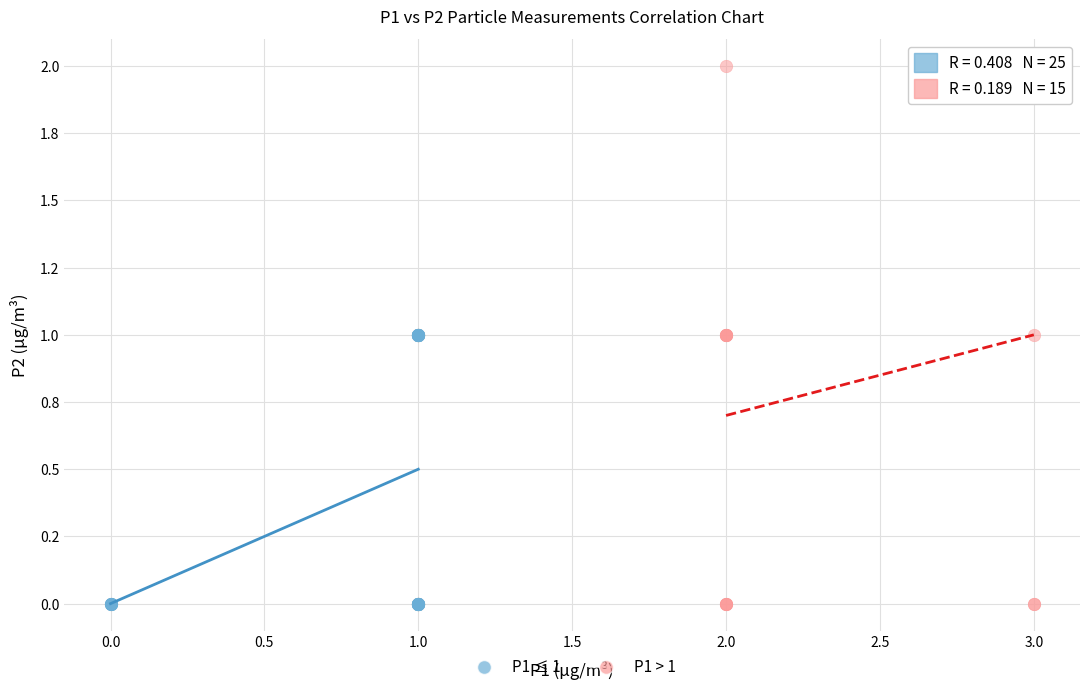

What are all the series names shown in the legend?

P1 ≤ 1, P1 > 1